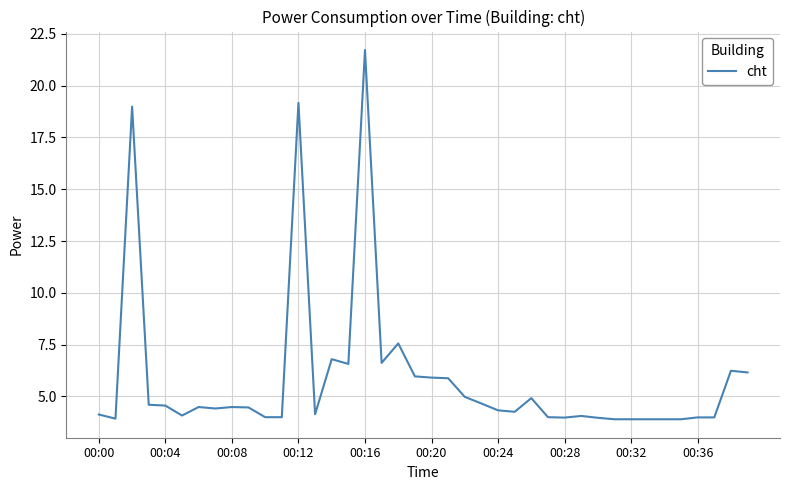

What is the difference between the maximum and minimum values?

17.8